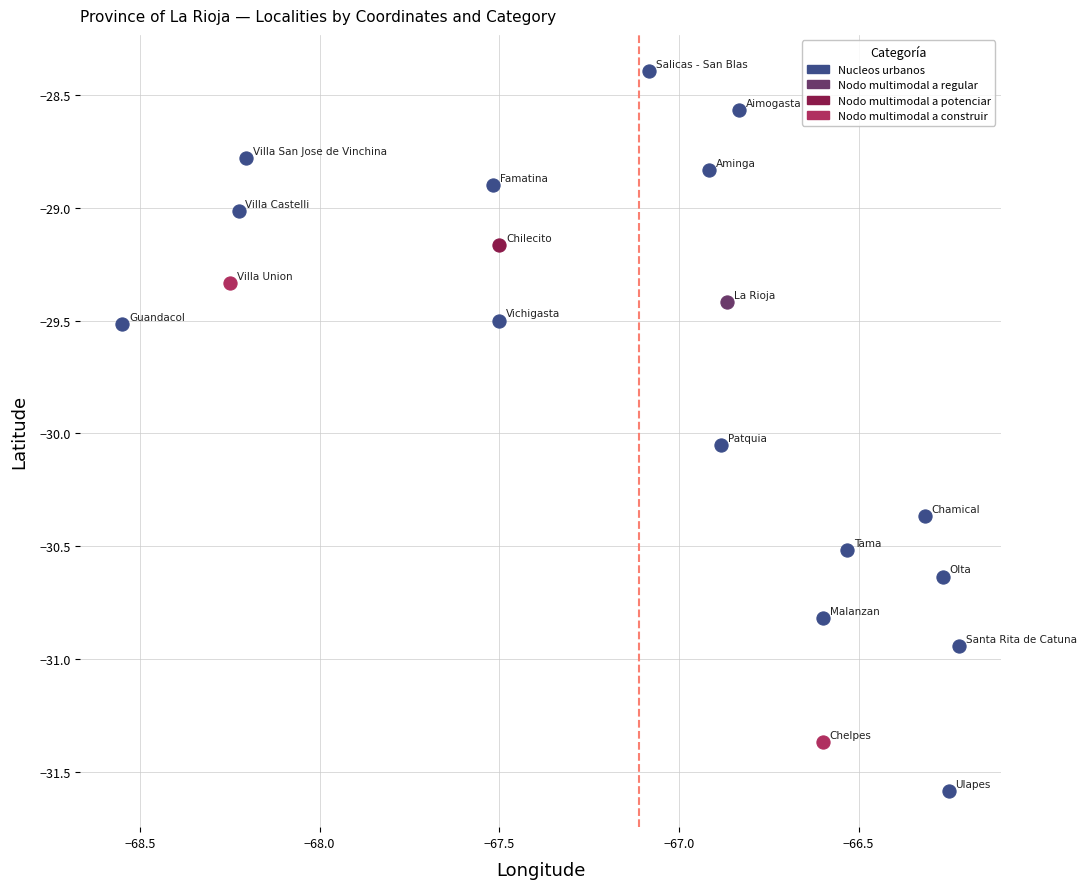

Which series reaches the minimum Y coordinate?

Nucleos urbanos